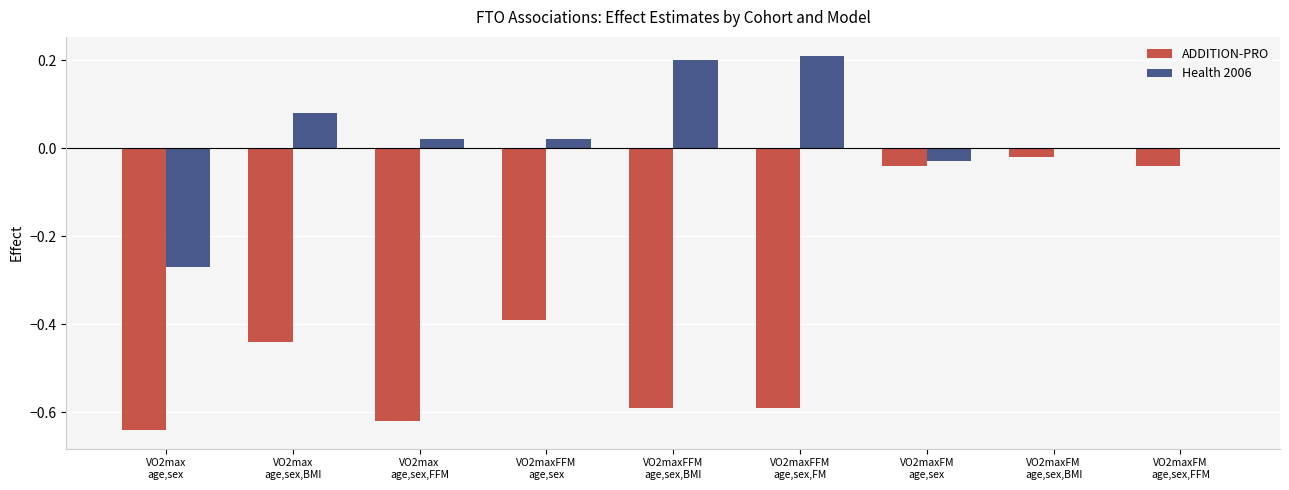

What is the difference between the maximum and second lowest values in the ADDITION-PRO series?

0.6